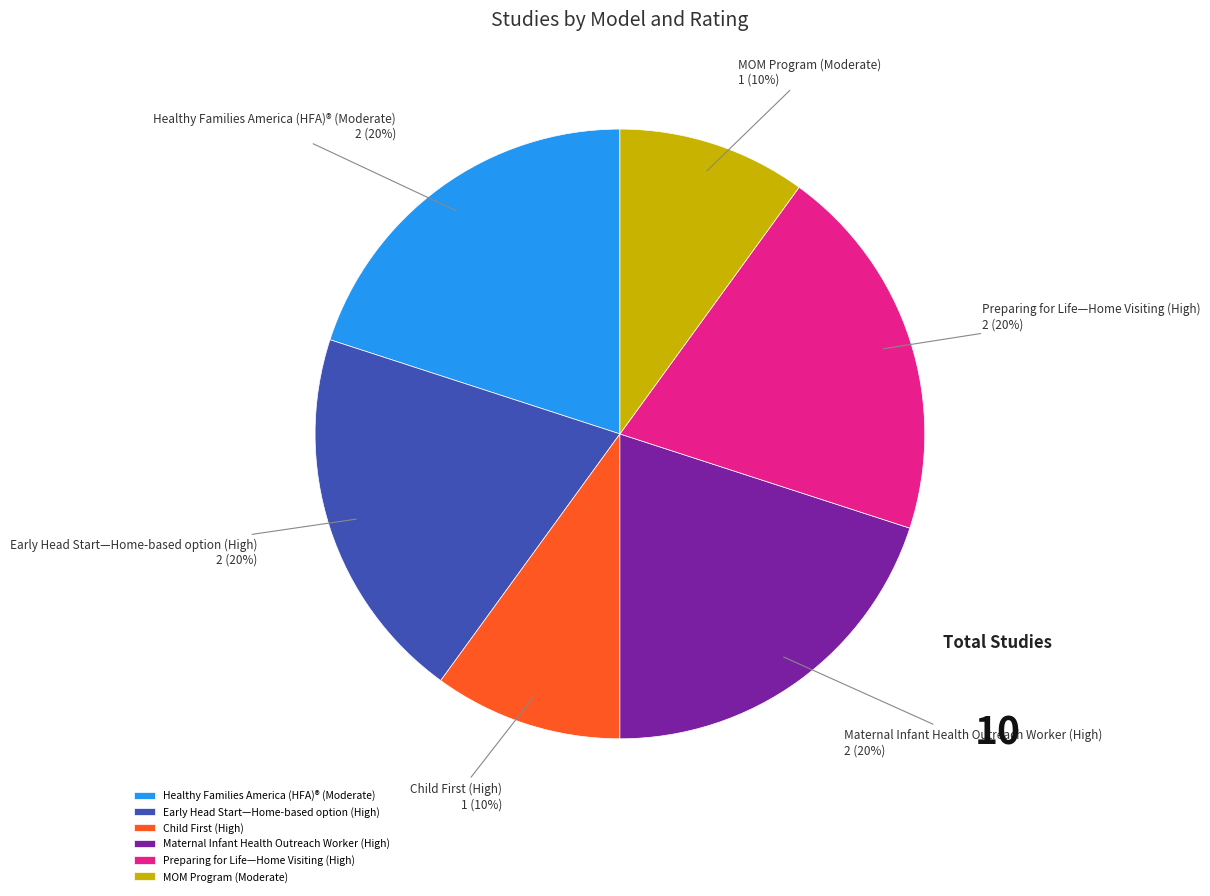

How many segments does this pie chart have?

6